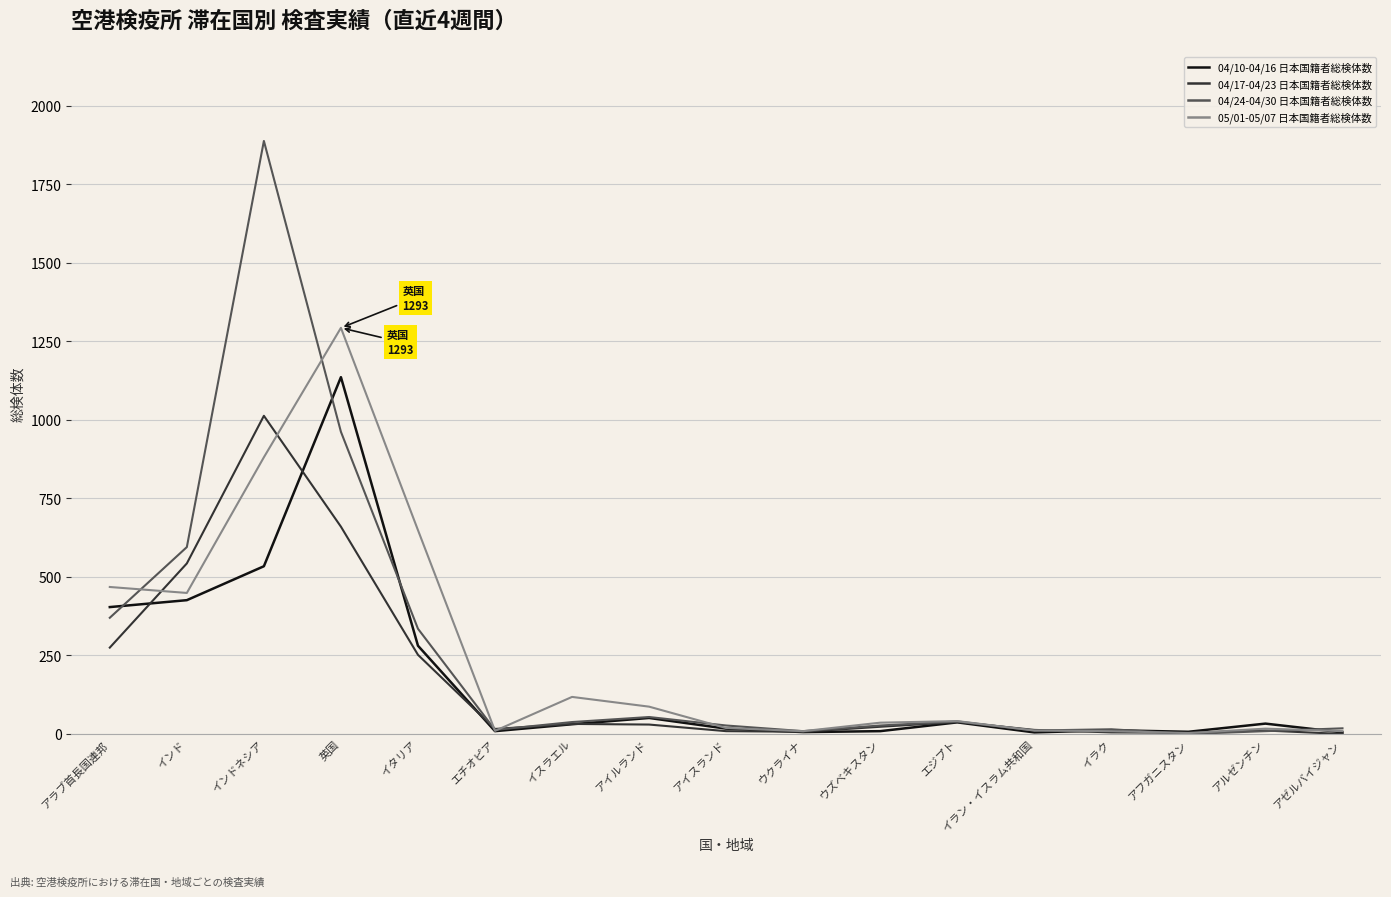

What is the difference between the maximum and minimum values in the 04/10-04/16 日本国籍者総検体数 series?

1131